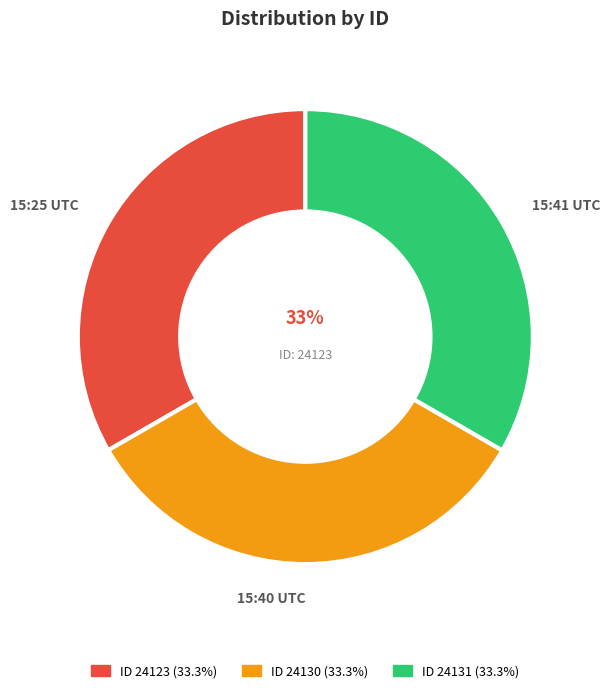

Does 2014-07-02 15:41:57 UTC represent more than half of the total?

No